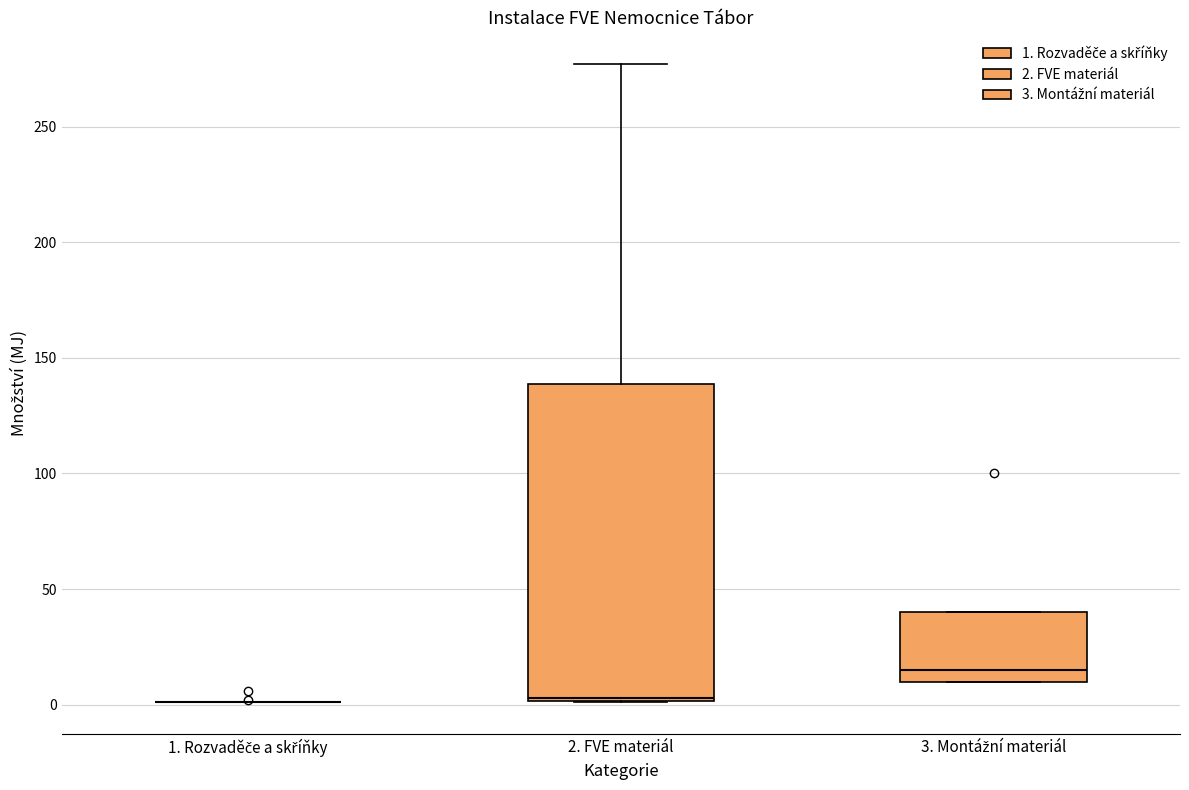

Reading left to right, read every box against the y-axis: the position of its median line, the range the box covers, and the ends of its whiskers. The values are not printed on the chart, so give them approximately, as read against the axis.

1. Rozvaděče a skříňky: box collapsed to a line at 0, whiskers 0 to 0
2. FVE materiál: median 5, box 0 to 140, whiskers 0 to 275
3. Montážní materiál: median 15, box 10 to 40, whiskers 10 to 40